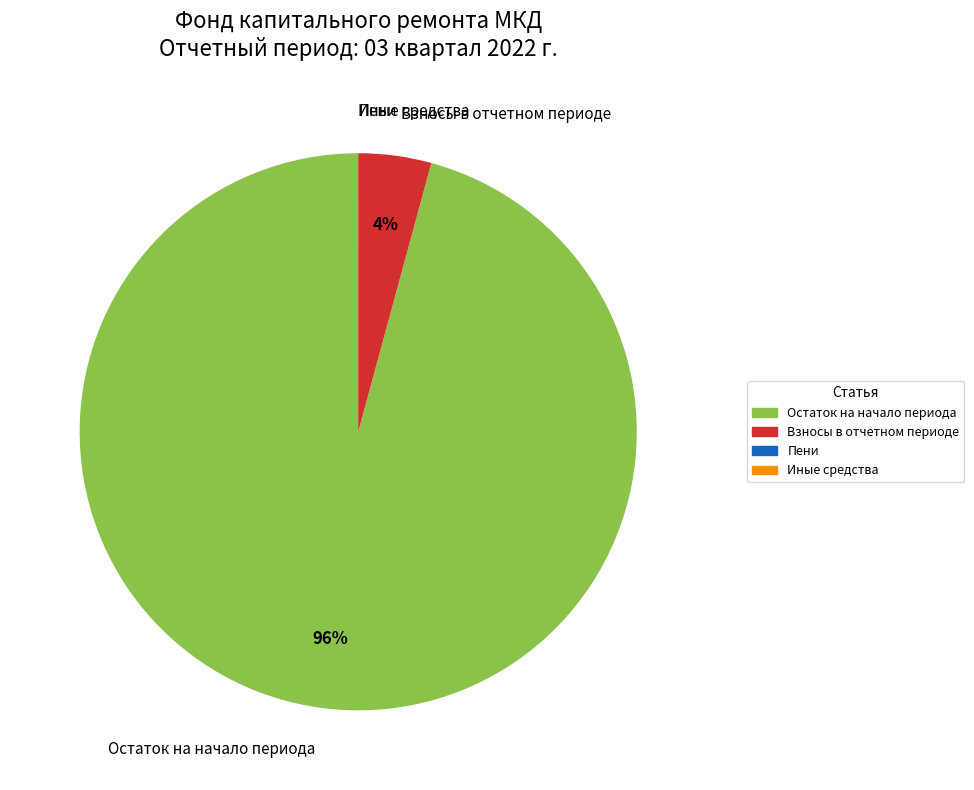

Is there any slice that represents more than half of the pie?

Yes